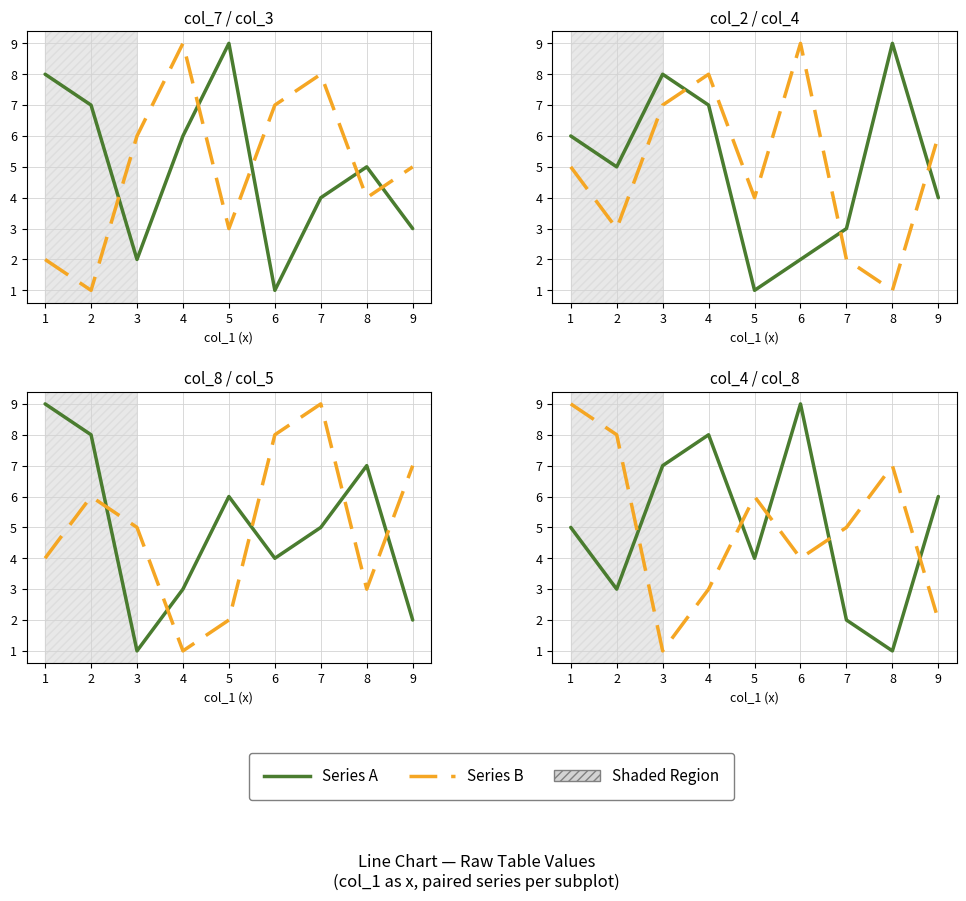

Is it true that Series A equals 1 at 8?

False